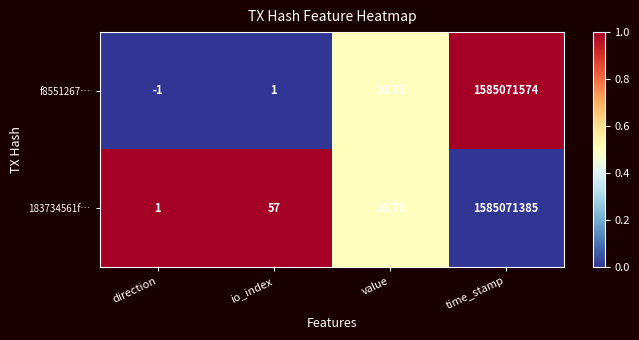

At which label is 183734561f… closest to 792535693?

io_index